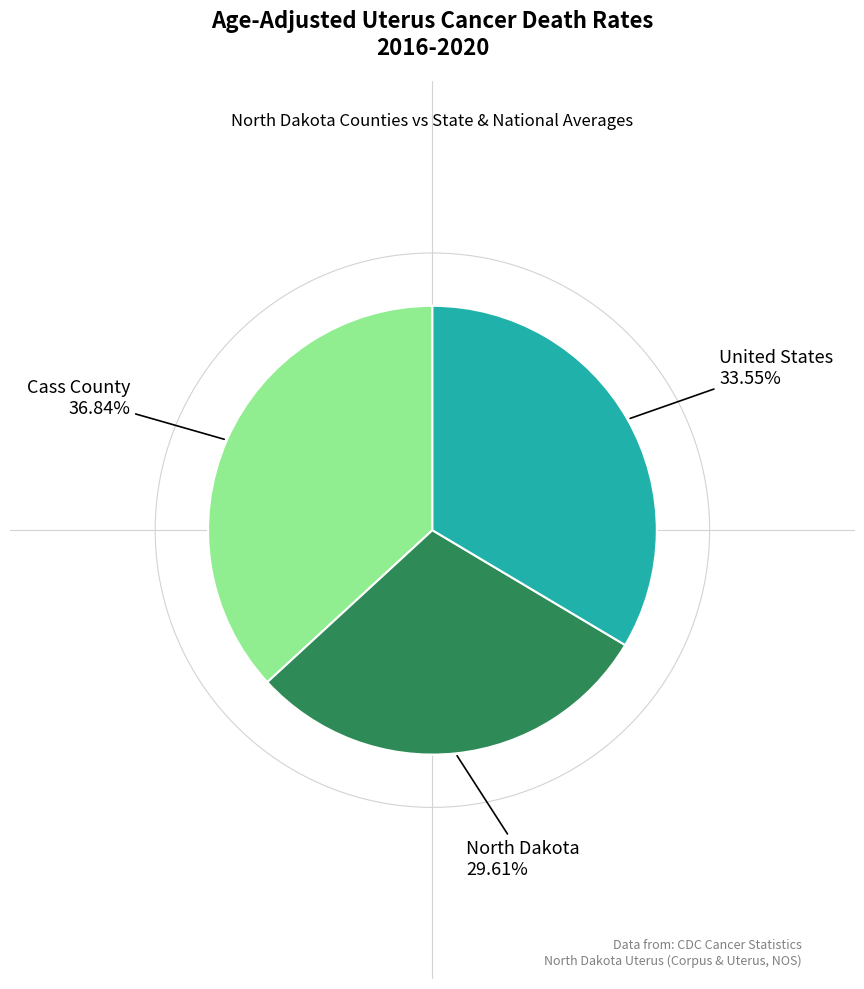

To the nearest percent, what portion does United States represent?

34%